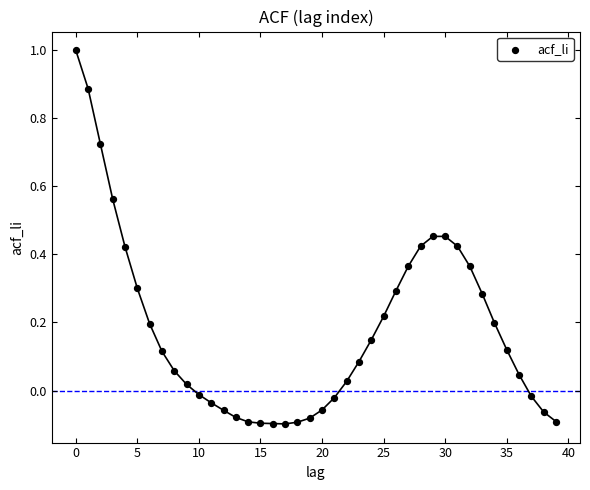

What is the range of Y values (max minus min)?

1.1